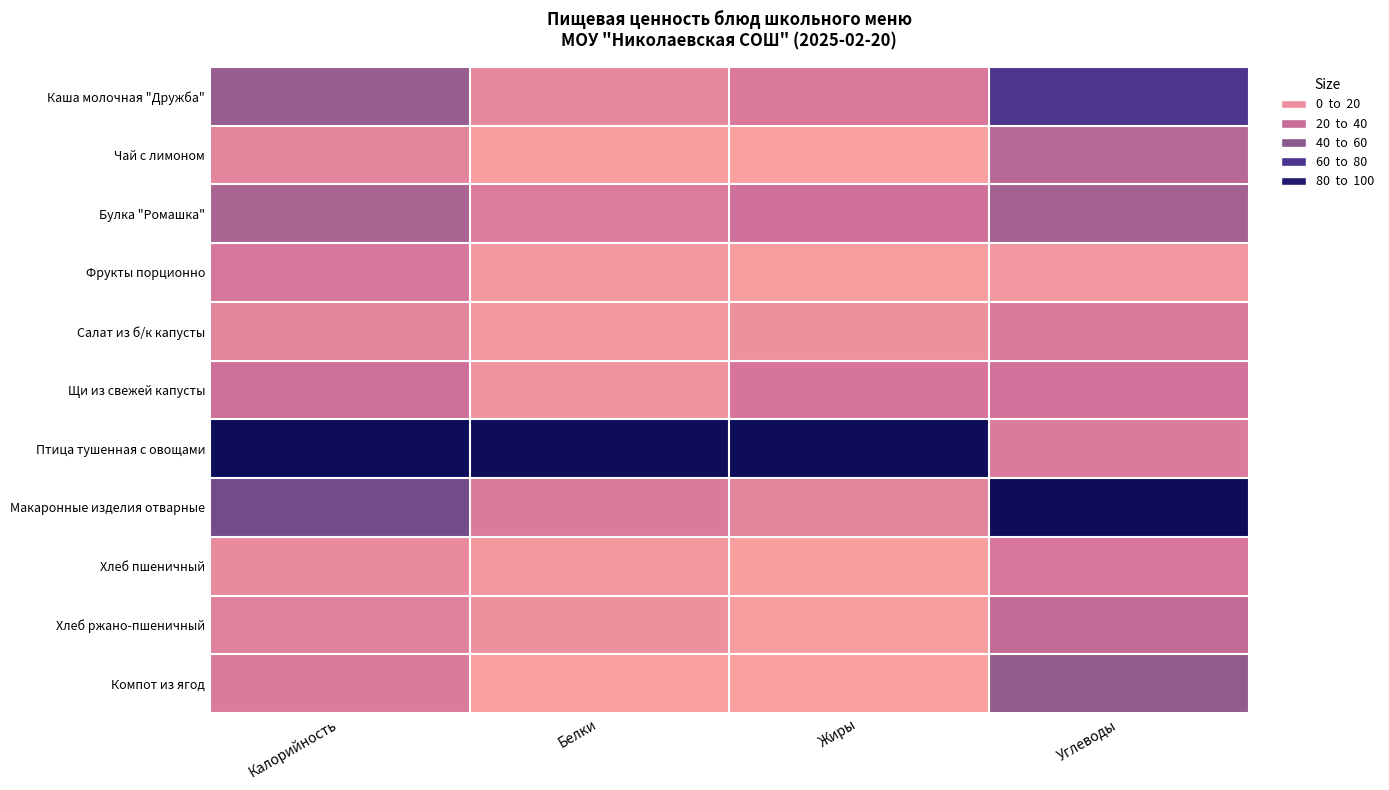

Between Калорийность and Белки, which series saw the biggest shift?

Макаронные изделия отварные